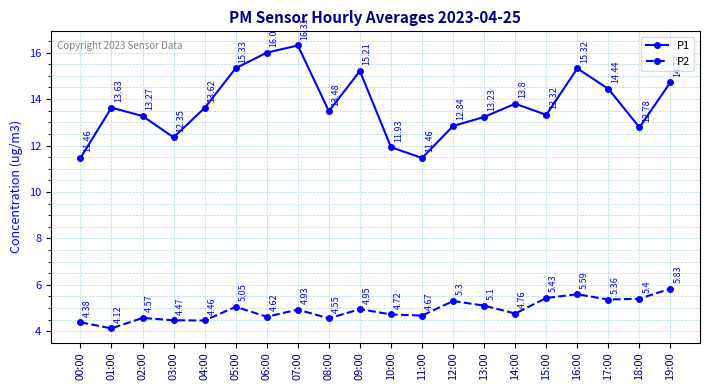

Is it true that P1 equals 16.3 at 07:00?

True